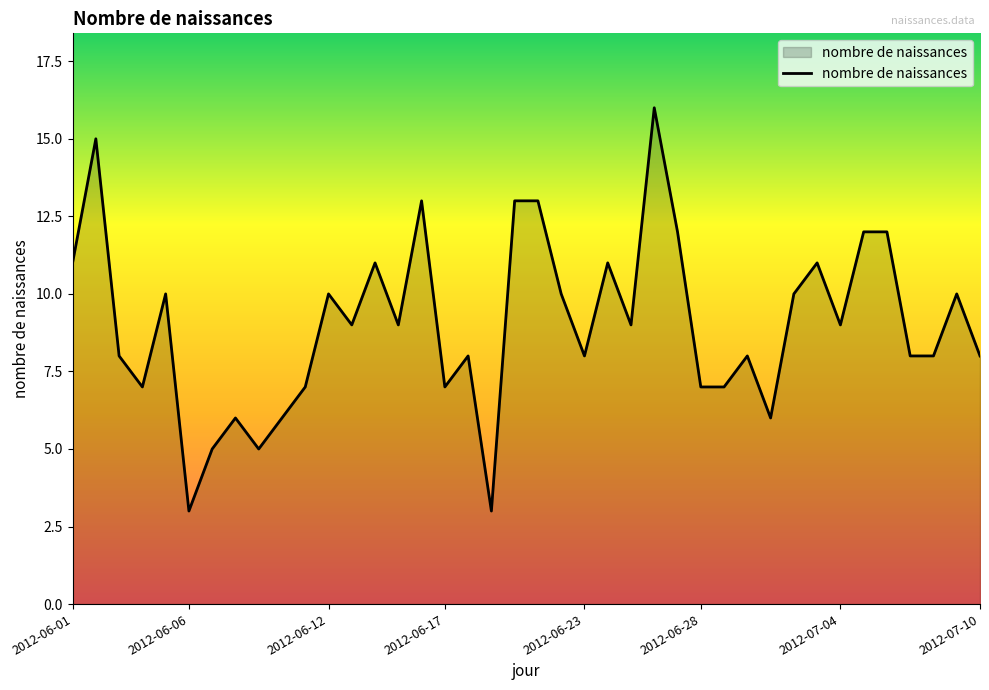

What is the maximum value shown in the chart?

16